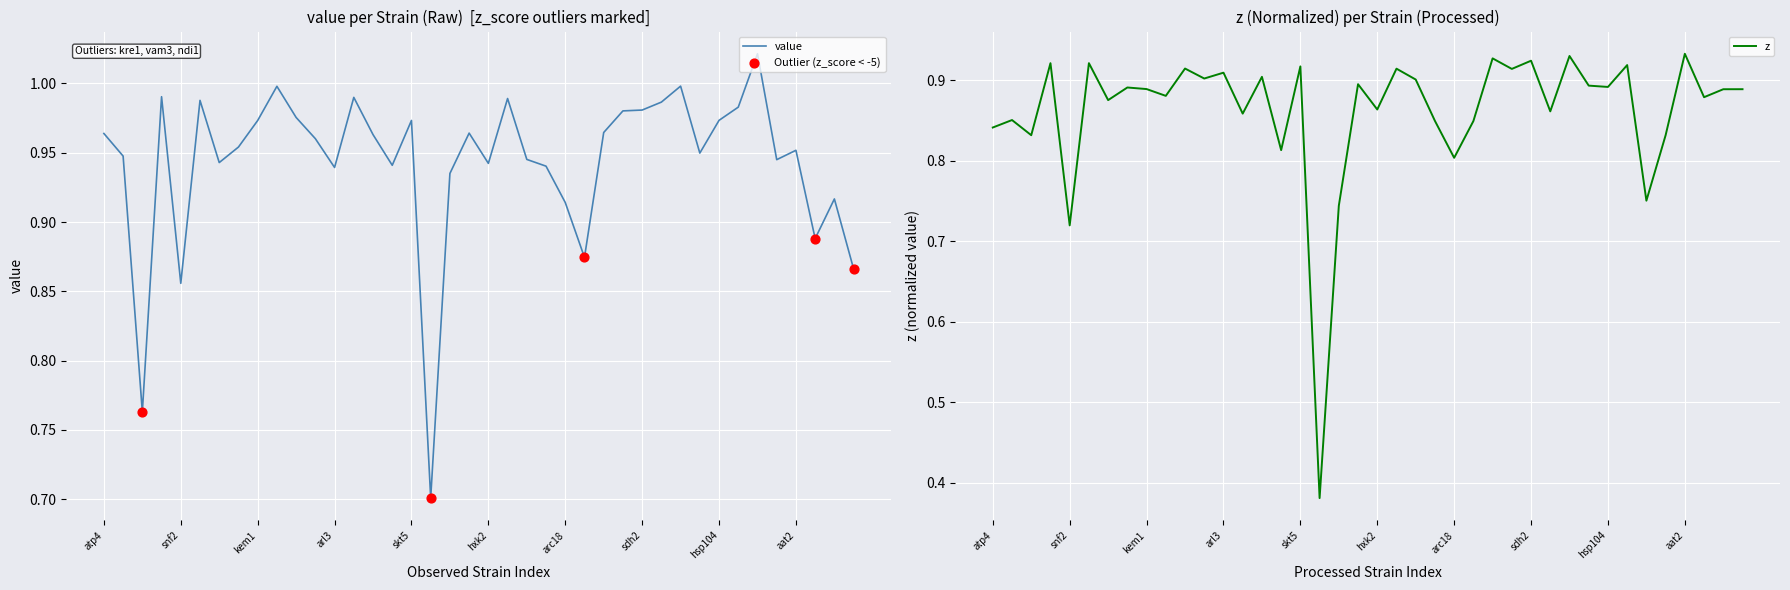

What is the total value across all series at sac3?

1.8